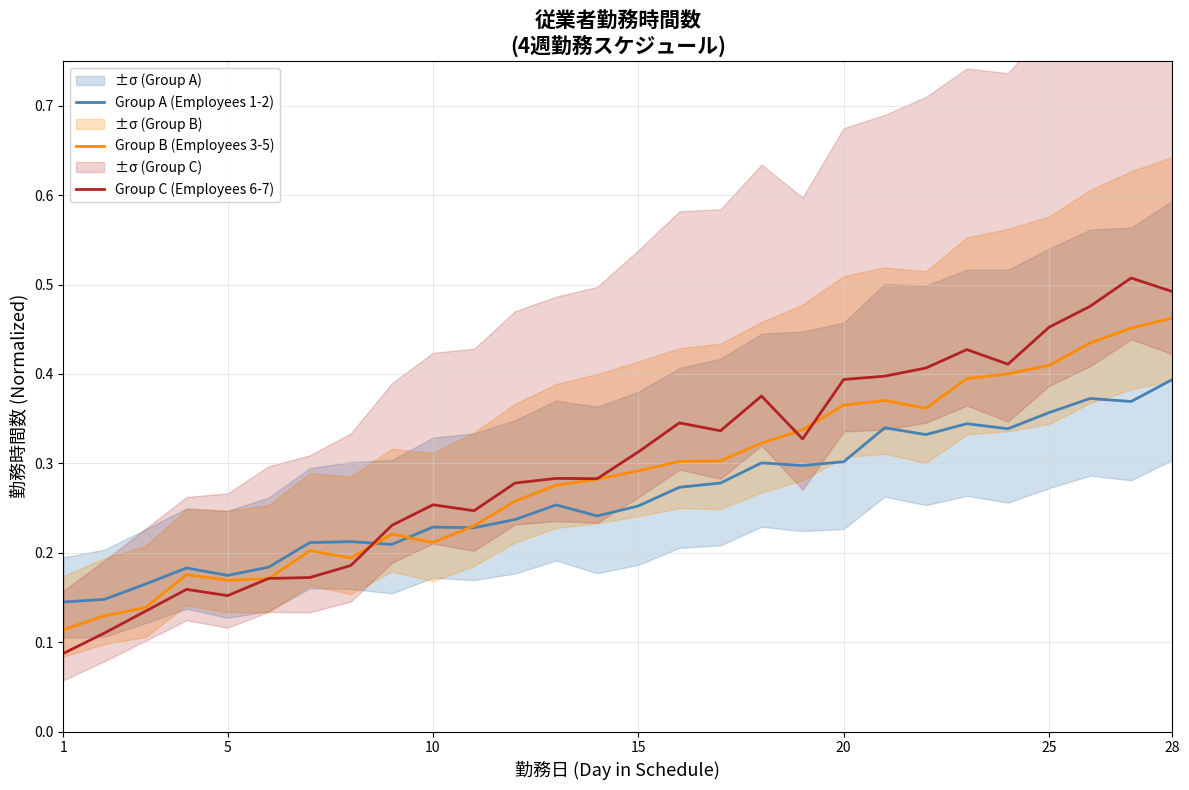

True or false: Group C (Employees 6-7) and Group A (Employees 1-2) cross at least once.

True